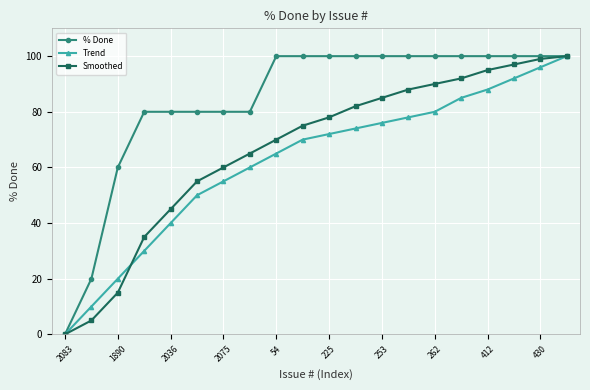

What is the difference between the maximum and minimum values in the % Done series?

100